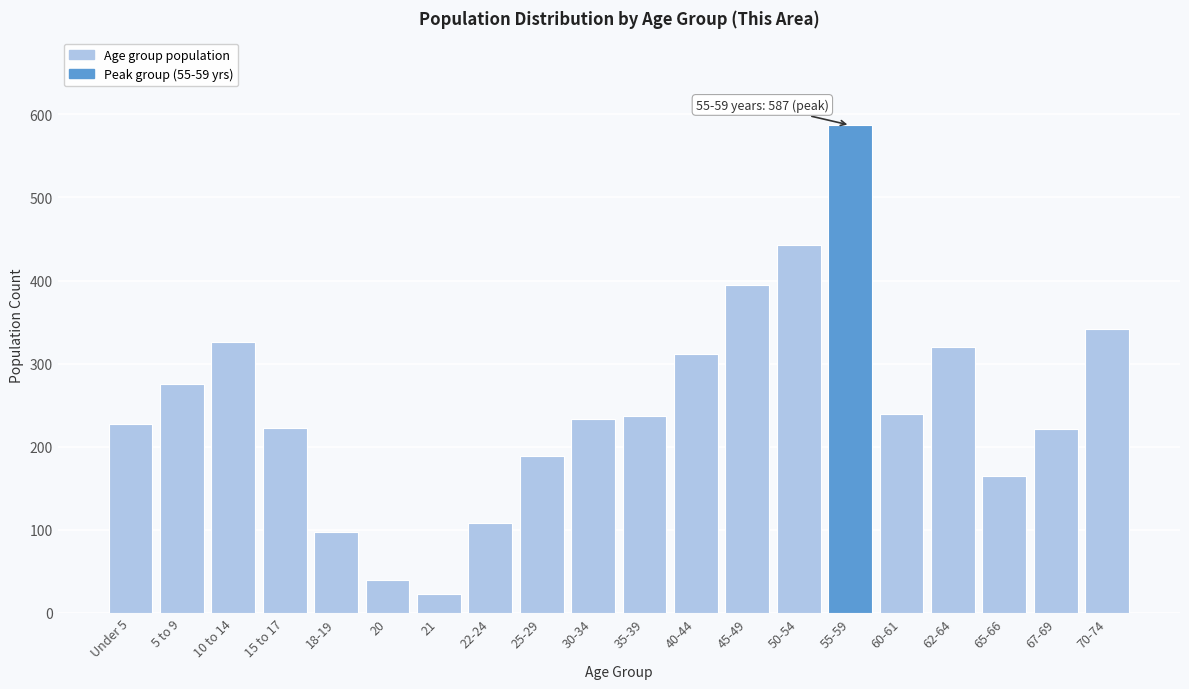

What is the label of the 17th bar from the left?

62-64